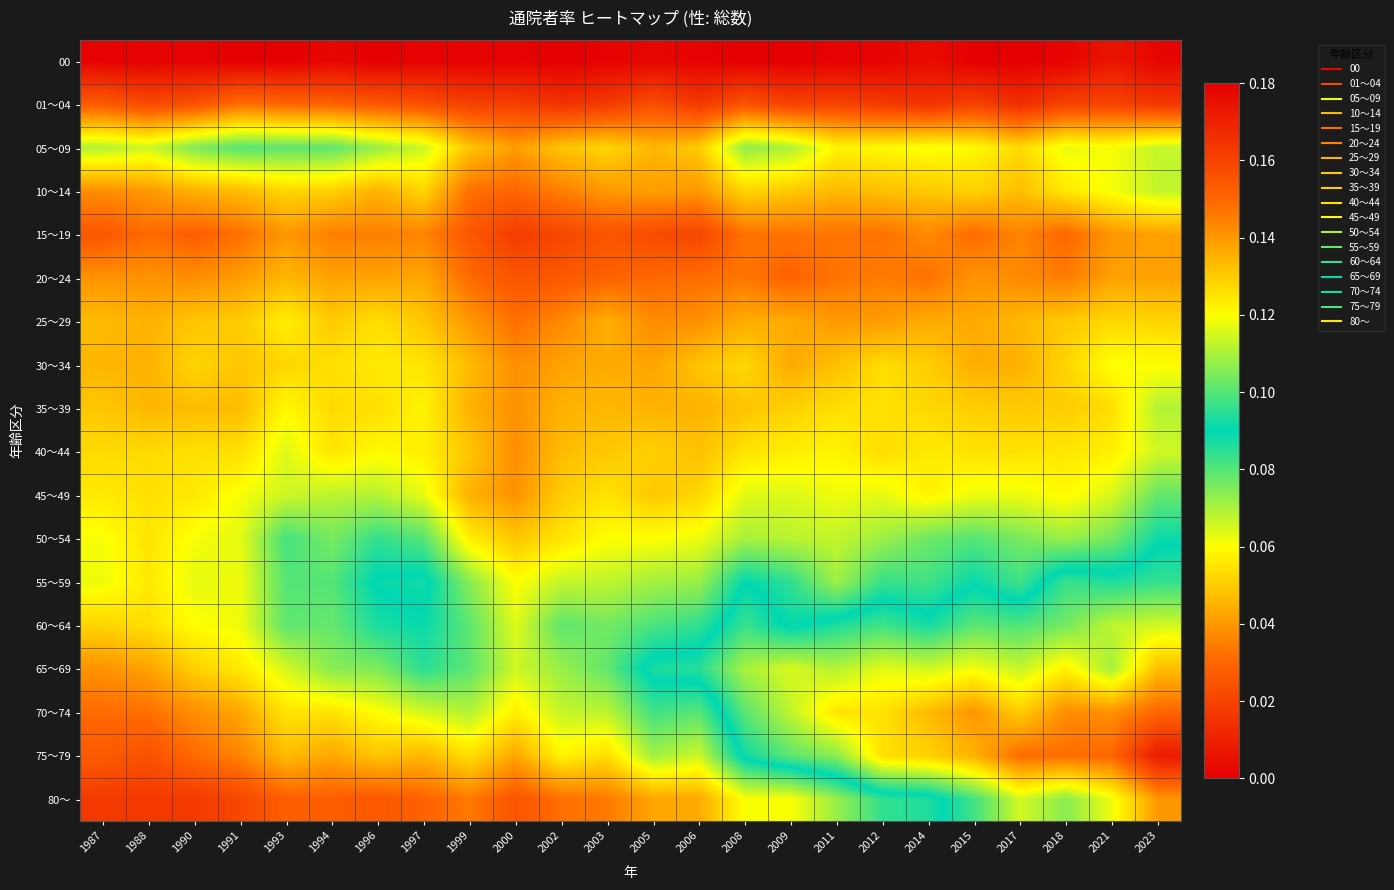

What is the total value across all series at 1999?

0.8